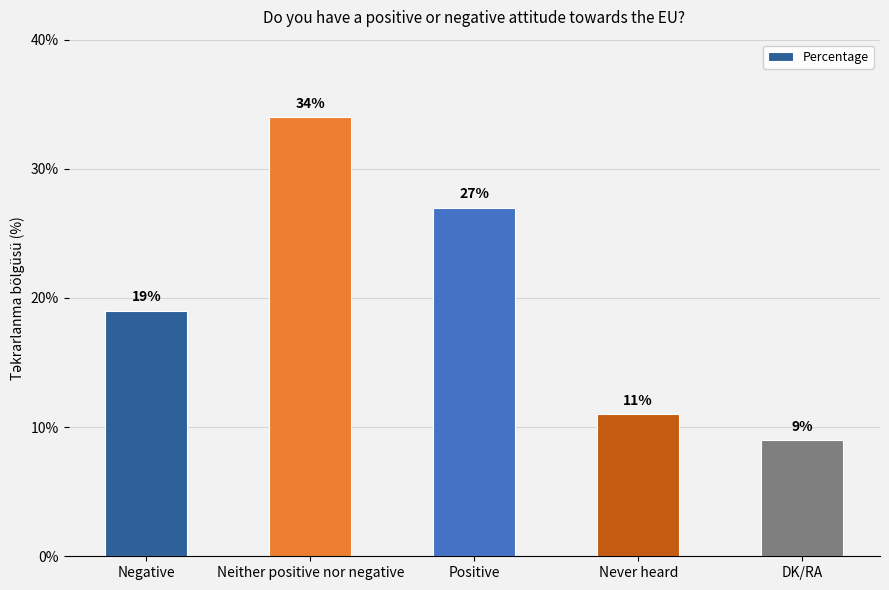

Which label corresponds to the smallest value in the chart?

DK/RA